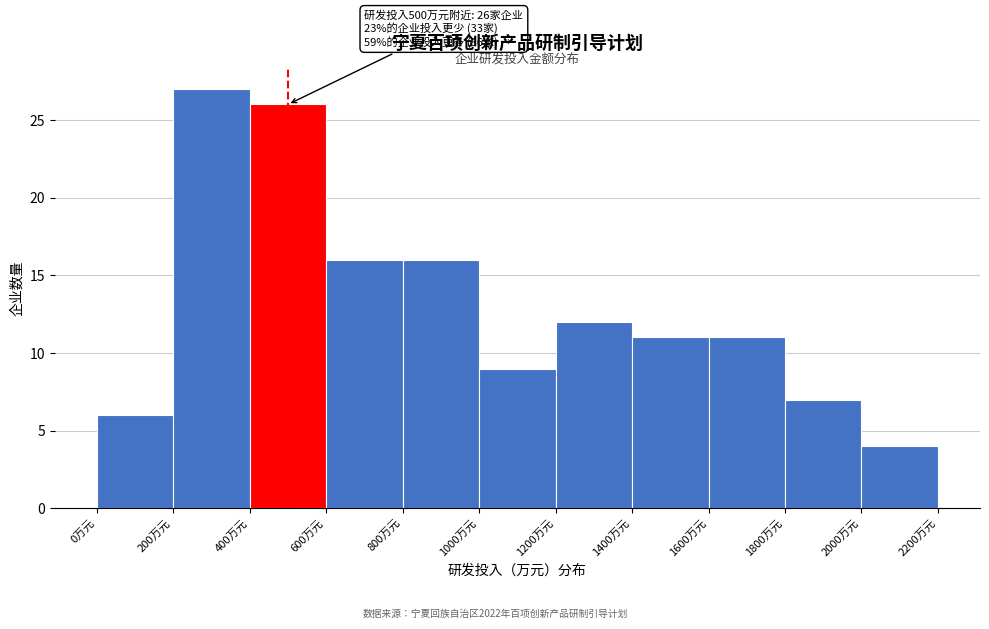

Which range on the x-axis has the tallest bar?

200 to 400